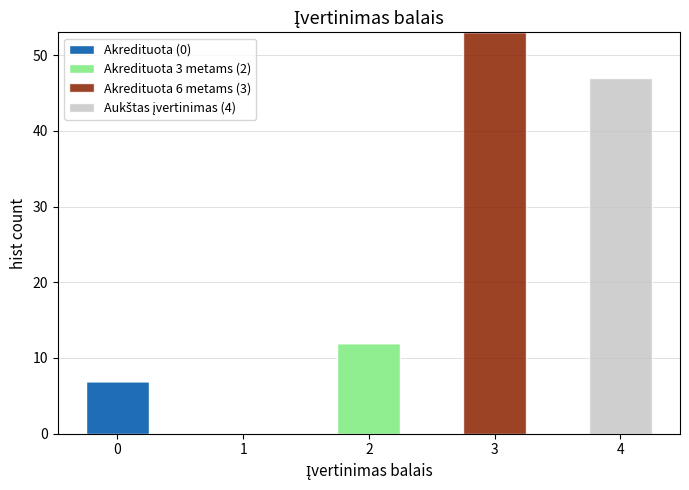

Reading right to left, list the values for the Akredituota (0) series.

4=0	3=0	2=0	1=0	0=7